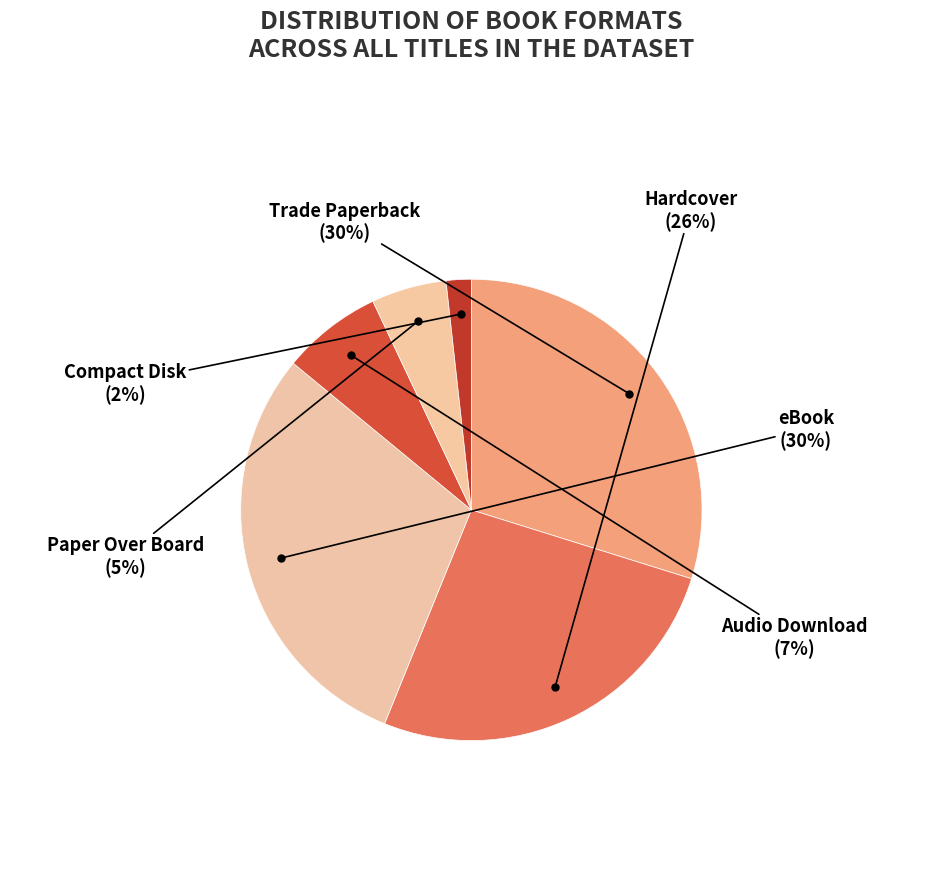

Count the number of slices in the pie.

6